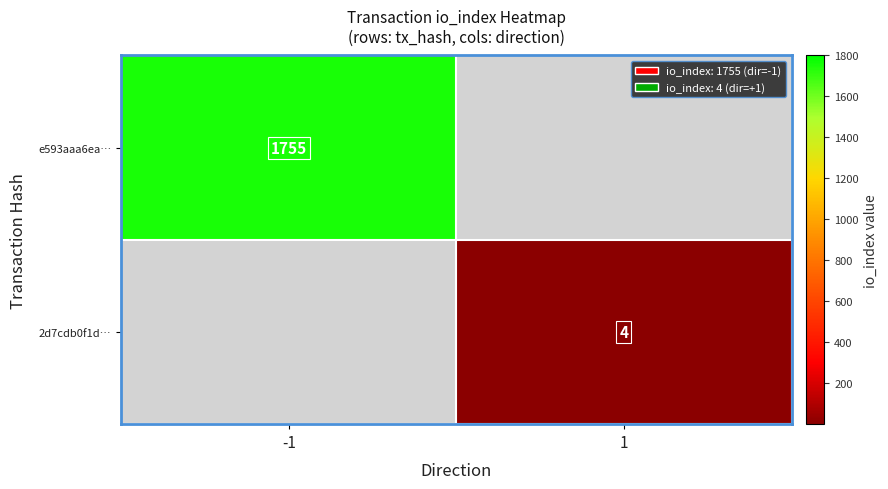

Is it true that e593aaa6ea… equals 2579 at -1?

False